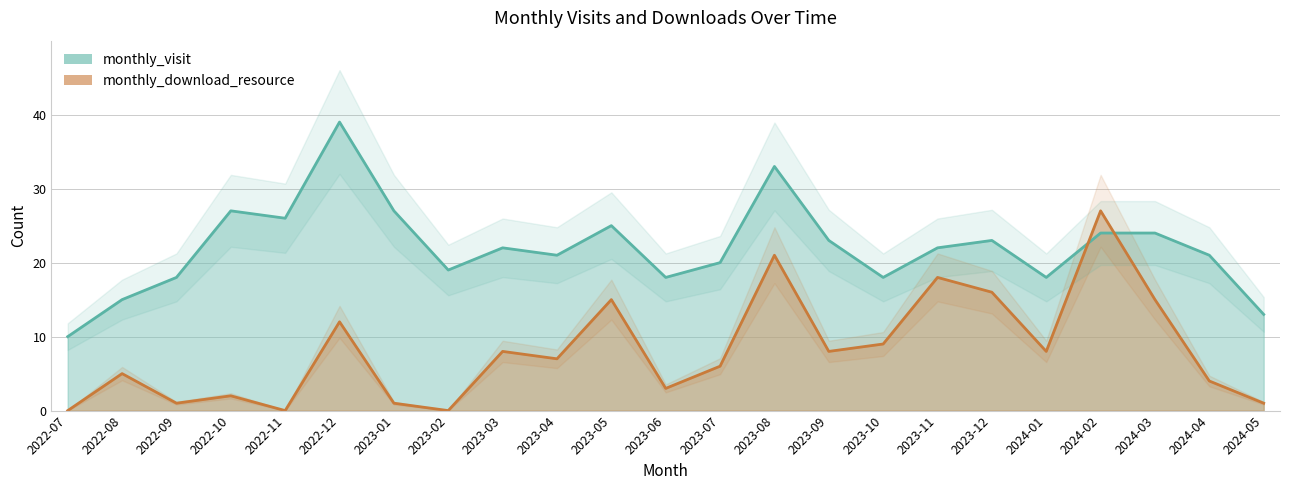

What is the label of the 22nd point from the left?

2024-04